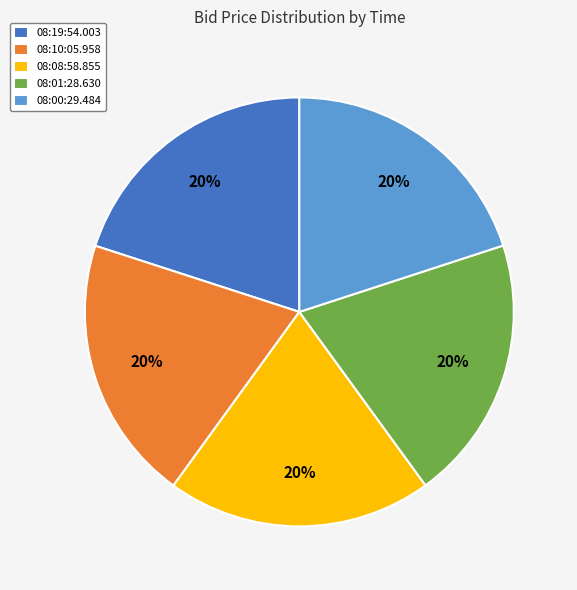

To the nearest percent, what is the combined percentage of 08:10:05.958 and 08:19:54.003?

40%